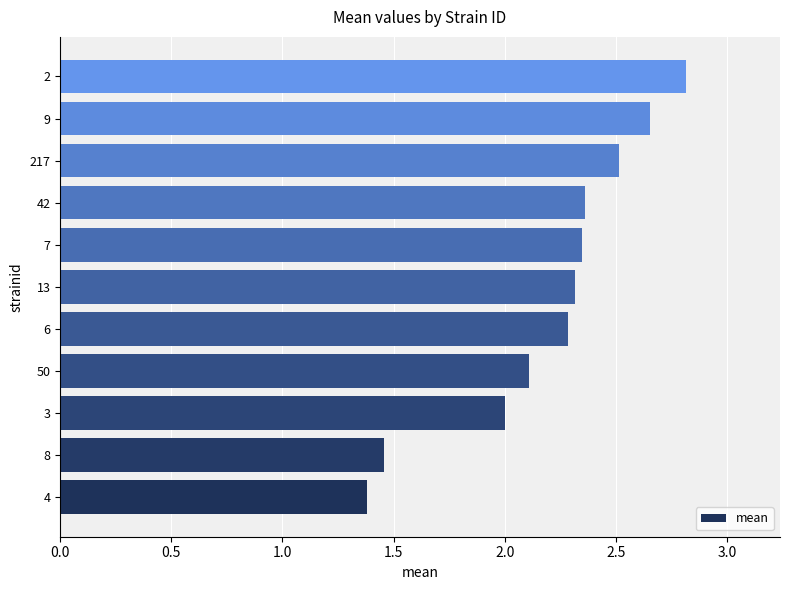

Between 6 and 42, which is larger?

42